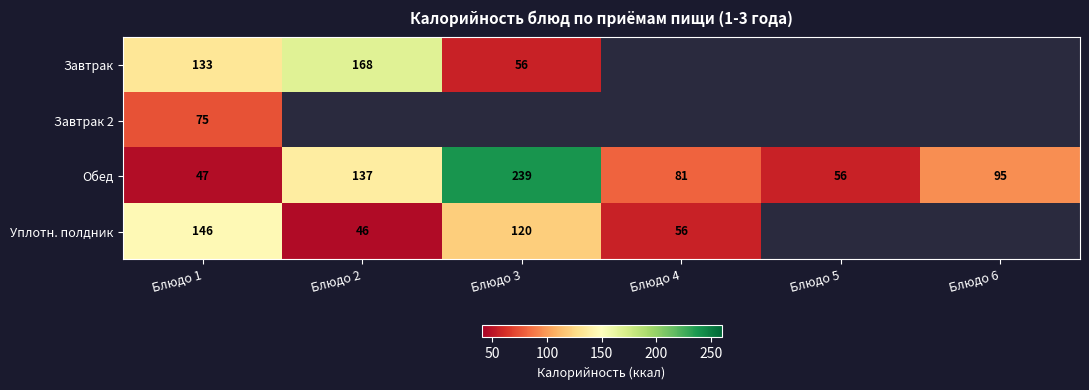

What is the highest value of the Обед series?

239.0